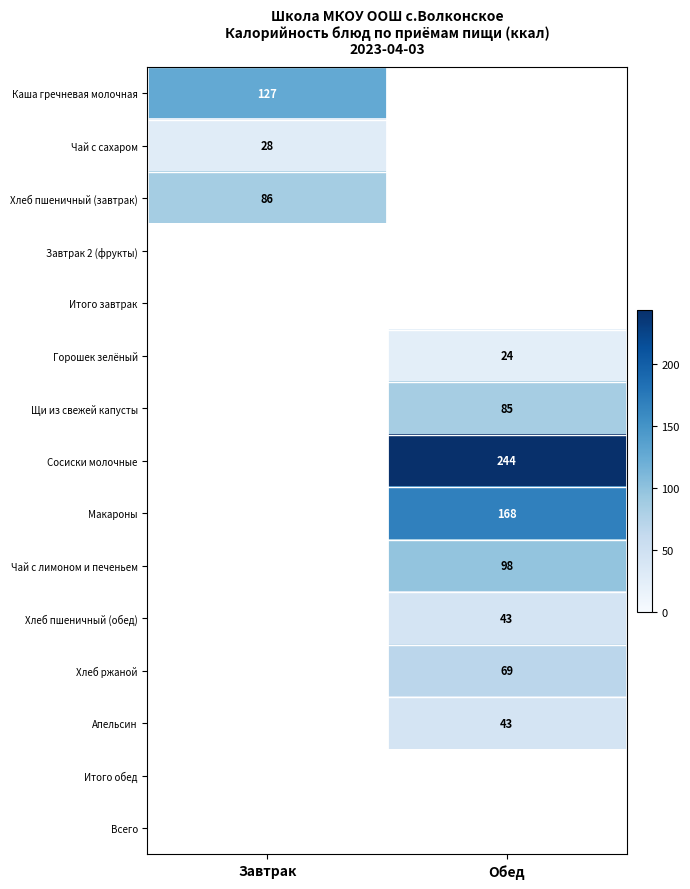

At how many categories does at least one series exceed 50?

2